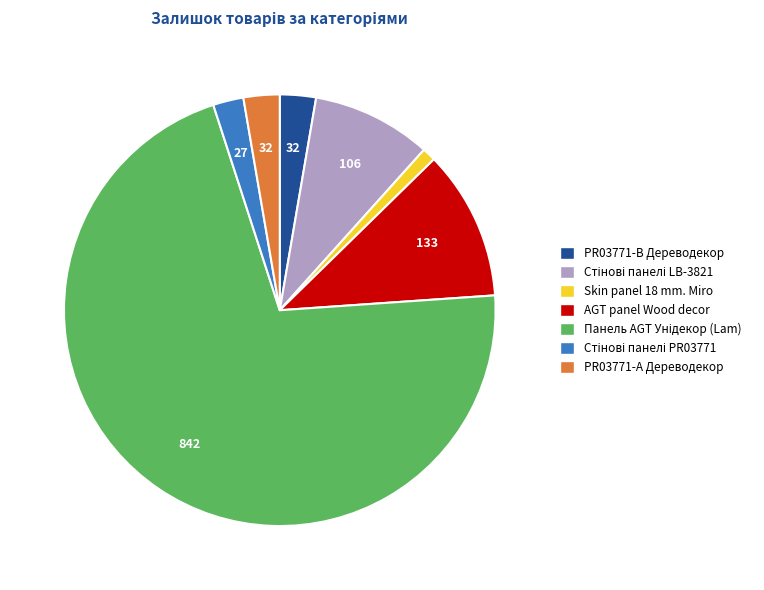

Between PR03771-B Дереводекор and Skin panel 18 mm. Miro, which is larger?

PR03771-B Дереводекор